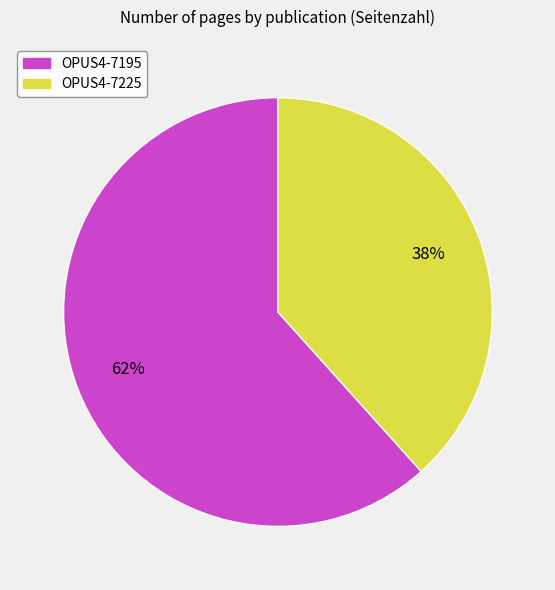

How many segments does this pie chart have?

2